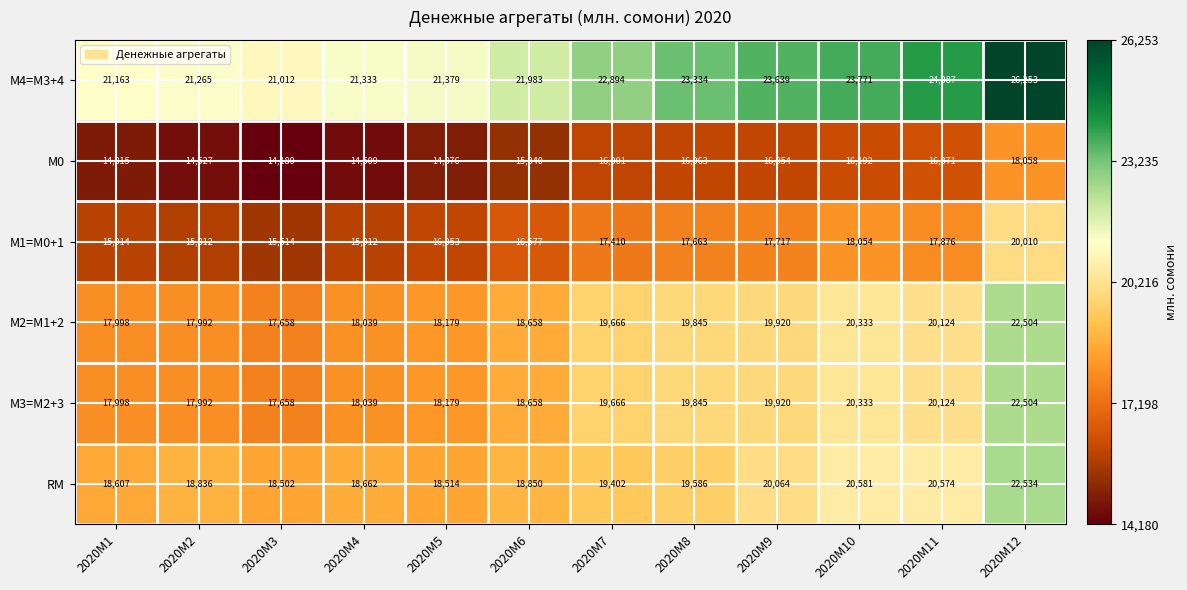

What is the spread (max minus min) of values at 2020M12?

8195